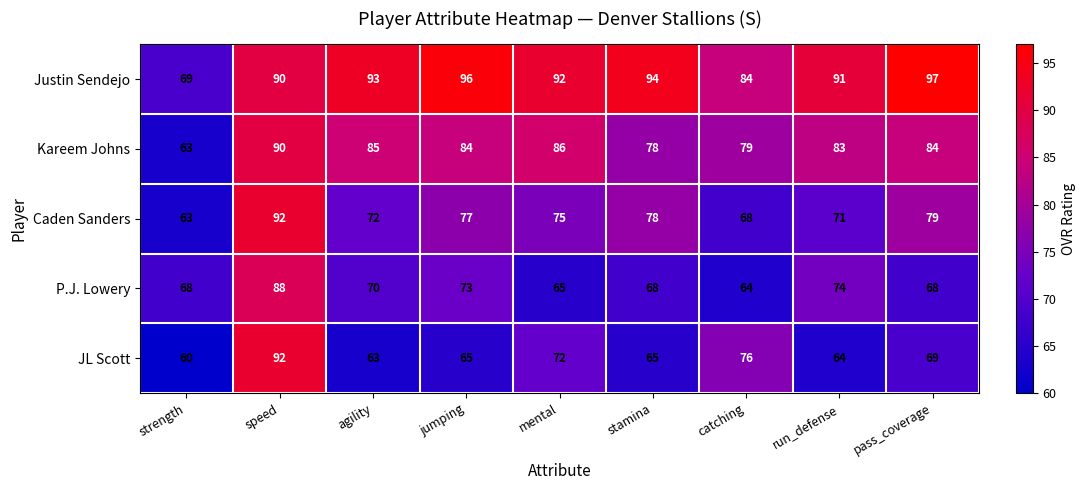

What is the sum of all Caden Sanders values?

675